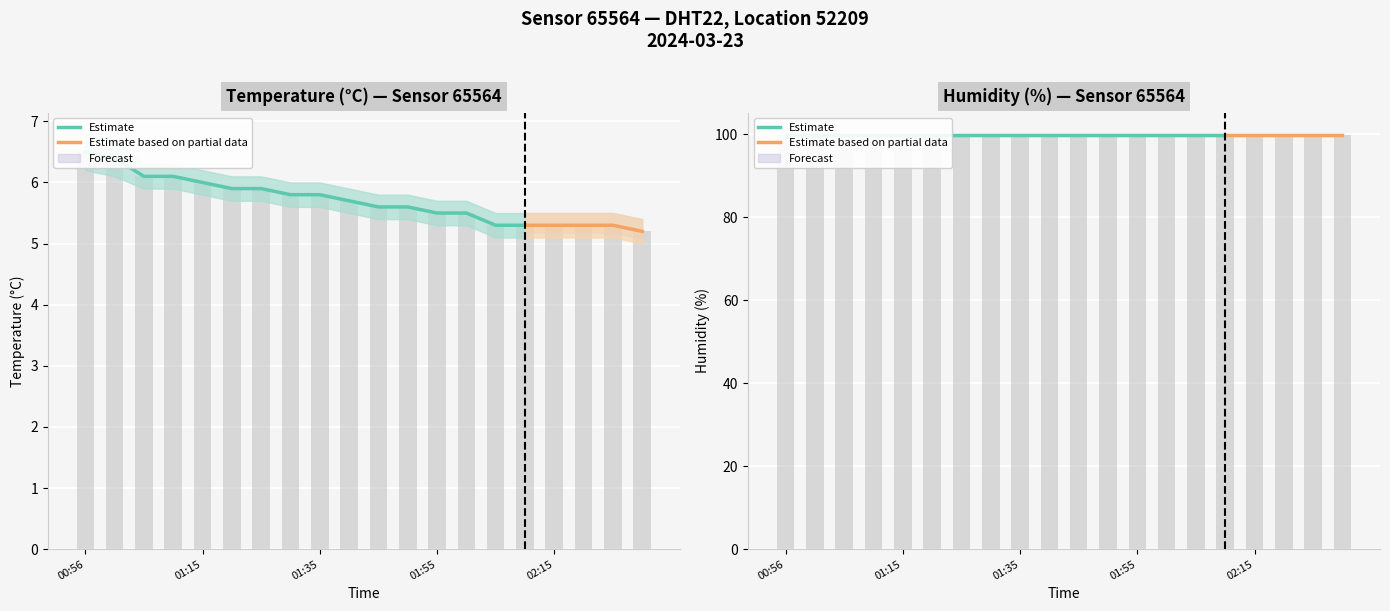

The value at 02:15 is 2.5. True or false?

False